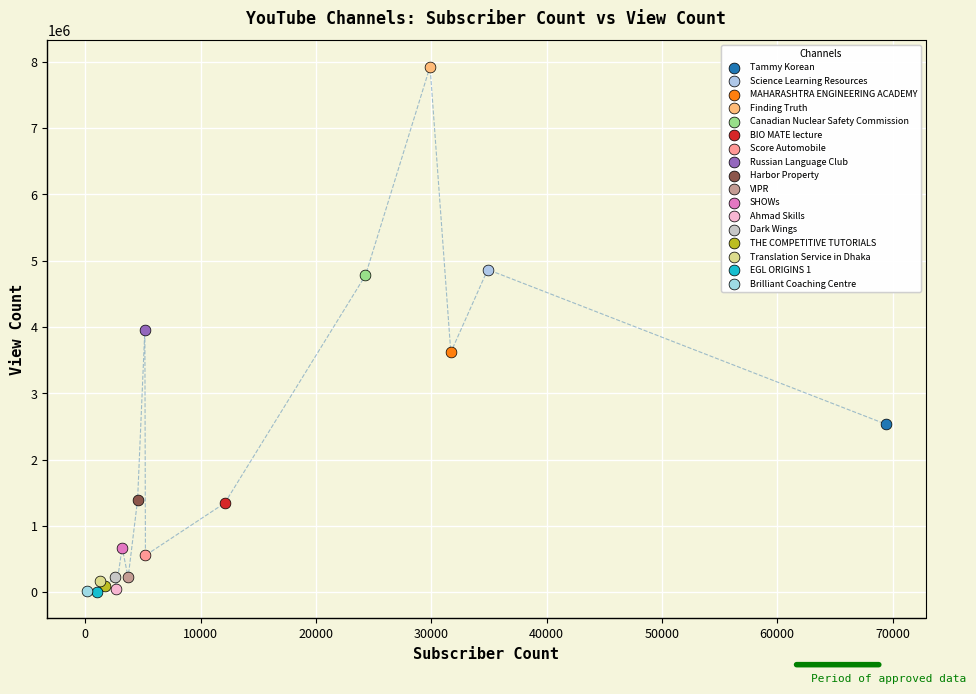

What are all the series names shown in the legend?

Tammy Korean, Science Learning Resources, MAHARASHTRA ENGINEERING ACADEMY, Finding Truth, Canadian Nuclear Safety Commission, BIO MATE lecture, Score Automobile, Russian Language Club, Harbor Property, VIPR, SHOWs, Ahmad Skills, Dark Wings, THE COMPETITIVE TUTORIALS, Translation Service in Dhaka, EGL ORIGINS 1, Brilliant Coaching Centre